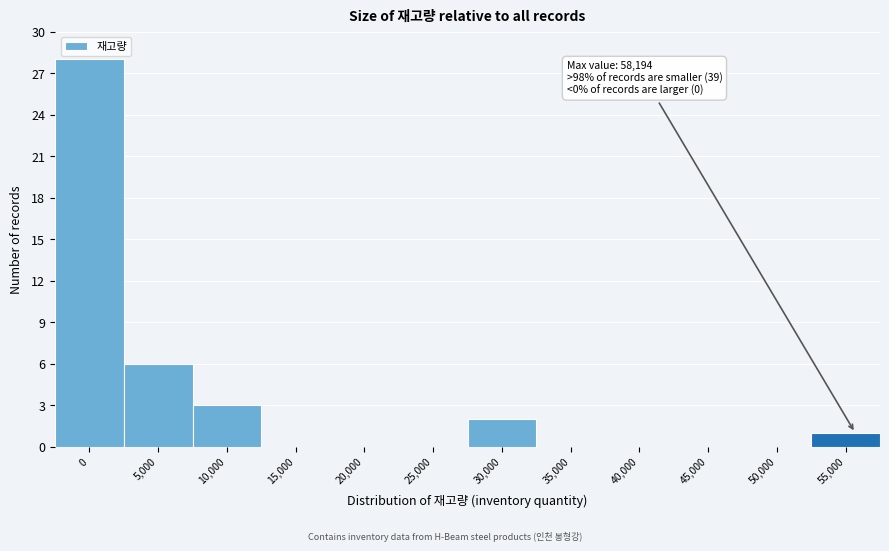

Reading left to right, list all the values displayed in this chart.

0=28	5,000=6	10,000=3	15,000=0	20,000=0	25,000=0	30,000=2	35,000=0	40,000=0	45,000=0	50,000=0	55,000=1